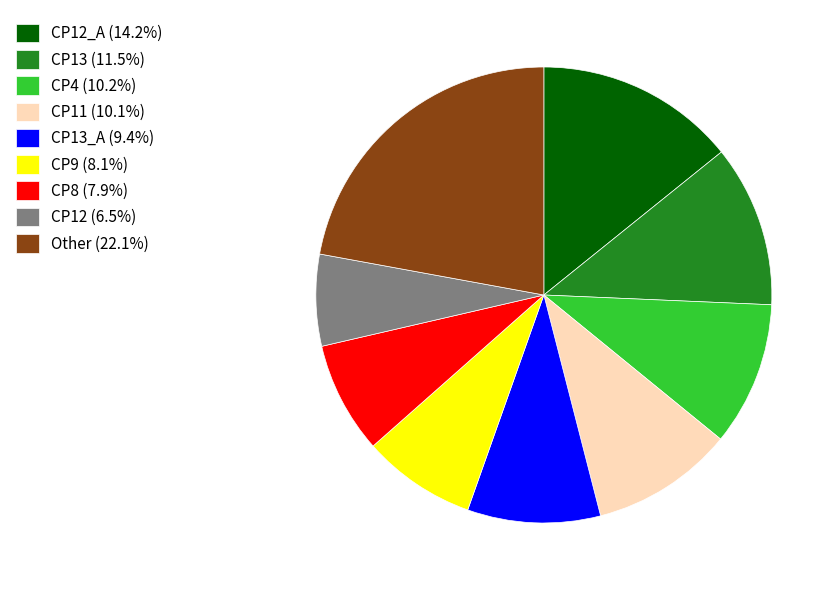

What is the ratio of the value at CP13_A (9.4%) to the value at CP13 (11.5%)?

0.8